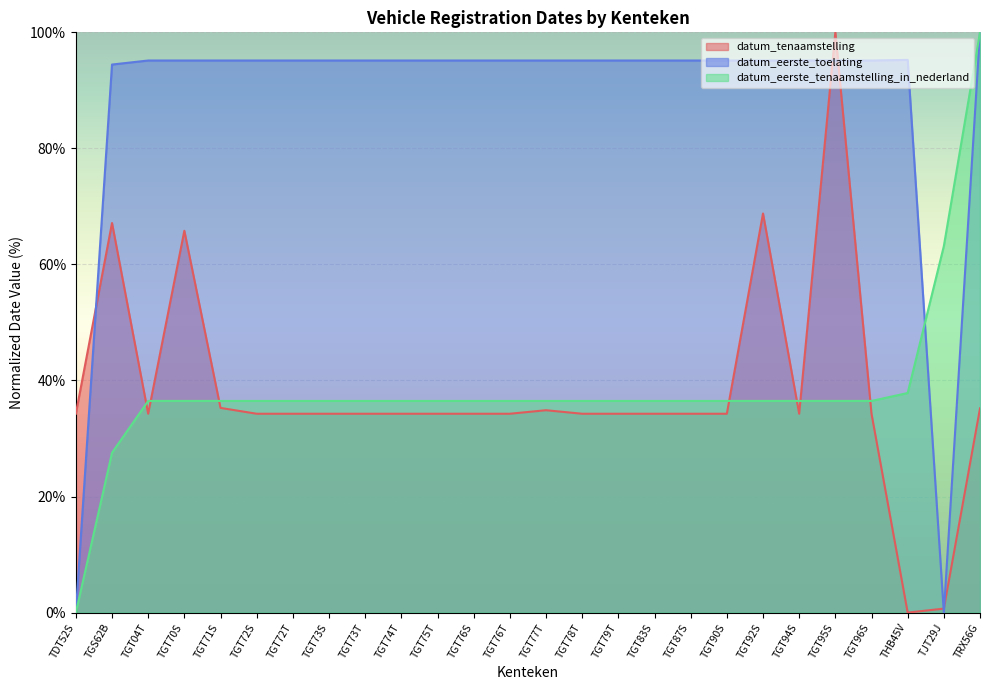

What is the label of the 19th point from the right?

TGT73S